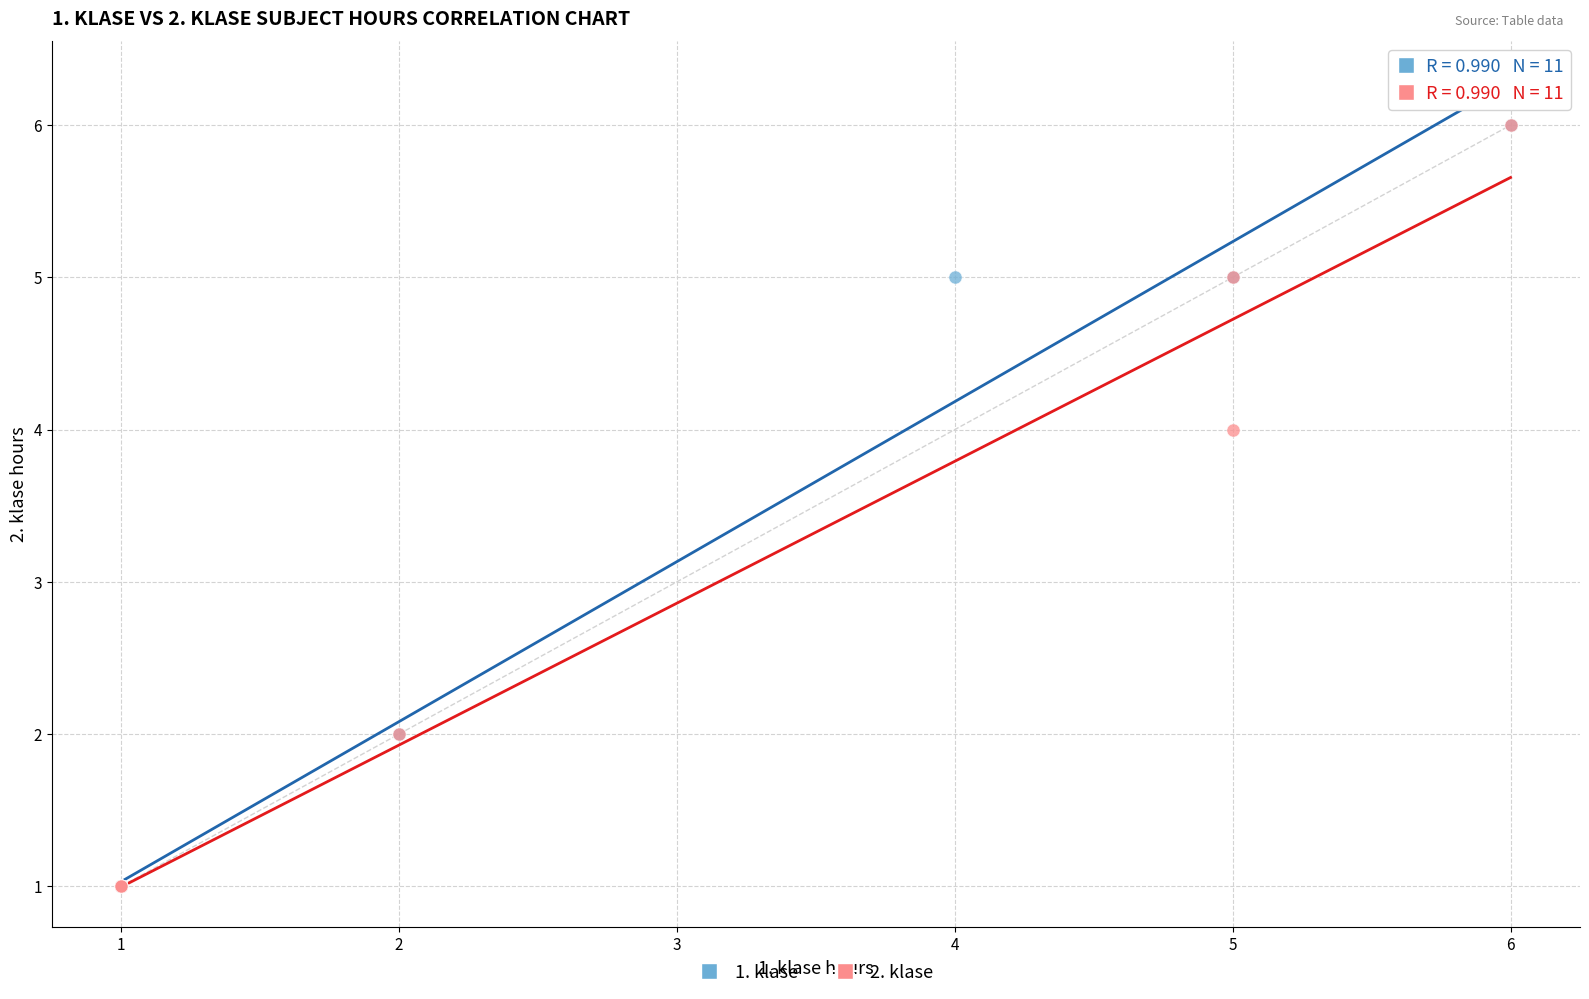

What are all the series names shown in the legend?

1. klase, 2. klase